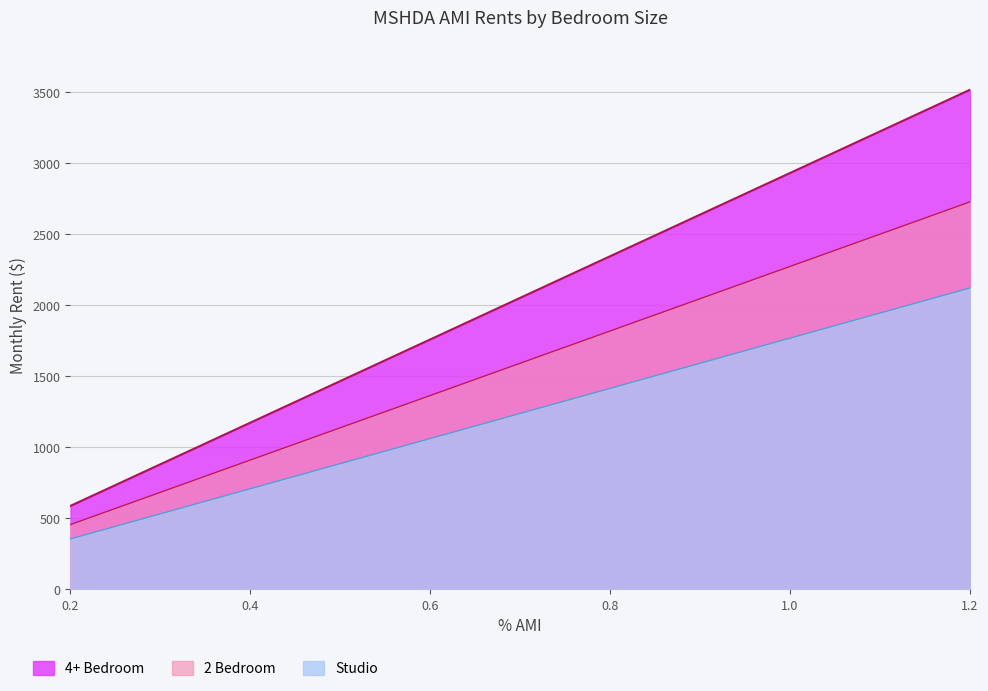

What are all the series names shown in the legend?

4+ Bedroom, 2 Bedroom, Studio